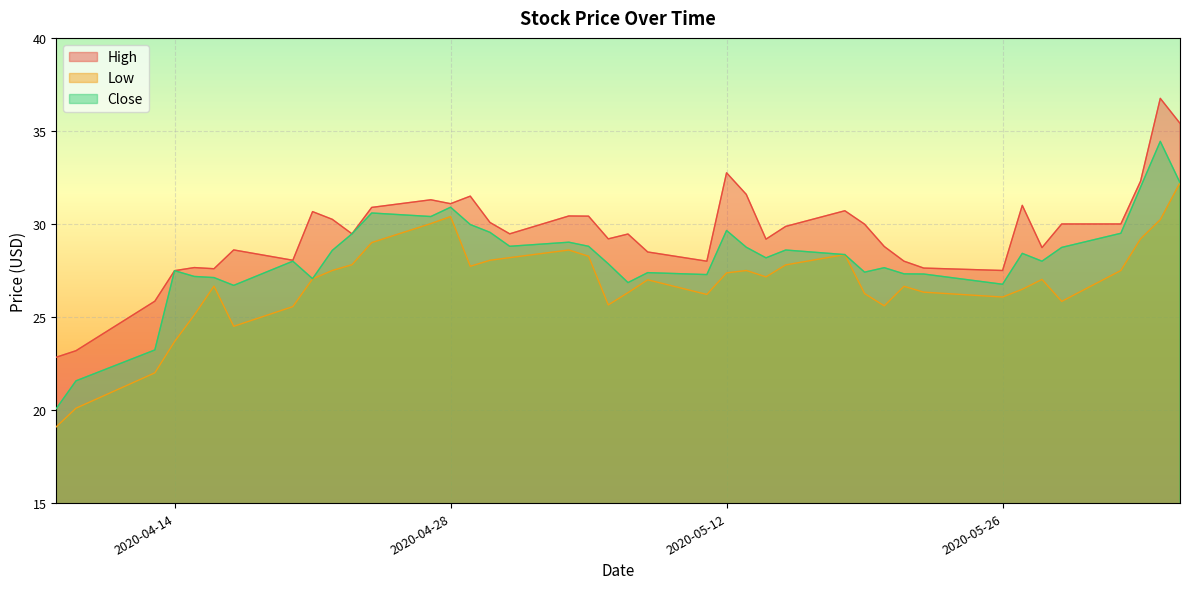

At which label does Close reach its peak?

2020-06-03